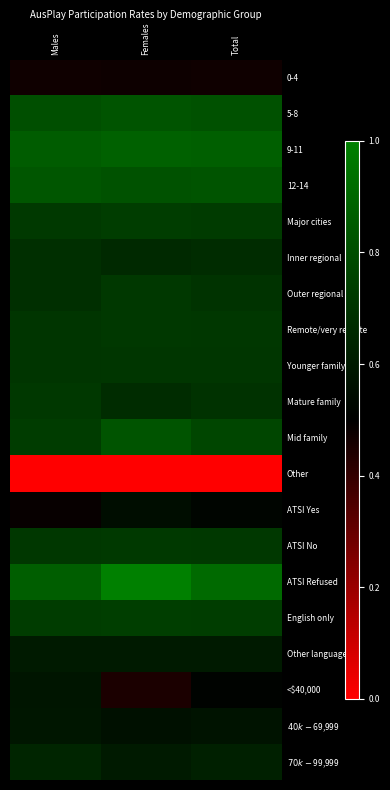

Between Total and Females, which is larger?

Females